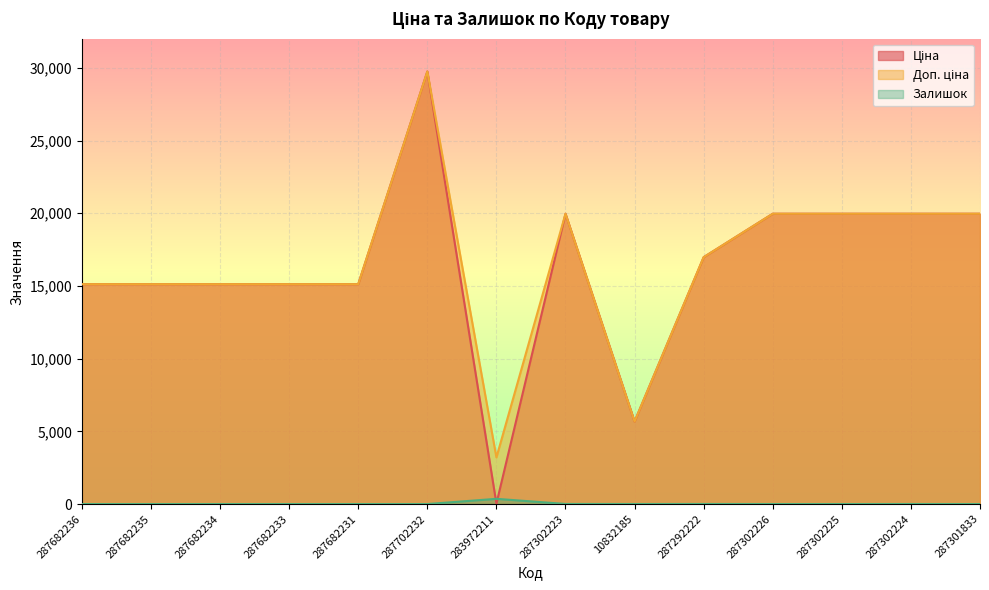

Where is the first local maximum for Ціна?

287702232